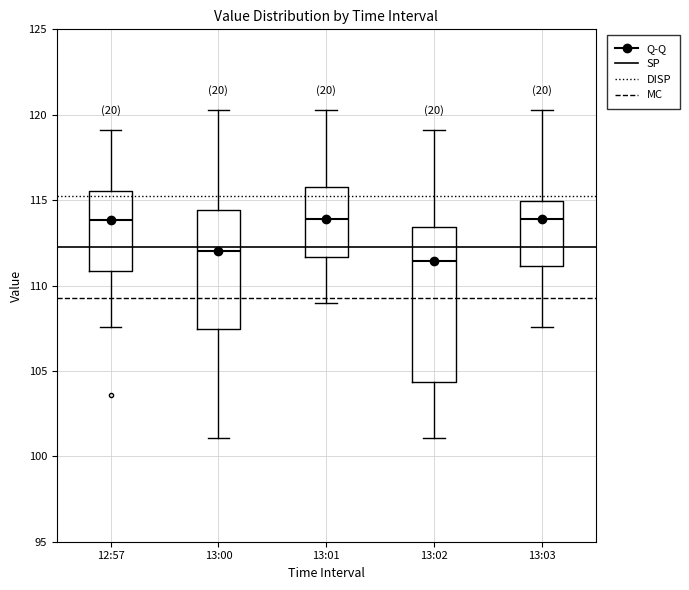

Where does the lower whisker of the box for 13:00 end on the y-axis? The values are not printed on the chart, so give them approximately, as read against the axis.

101.0